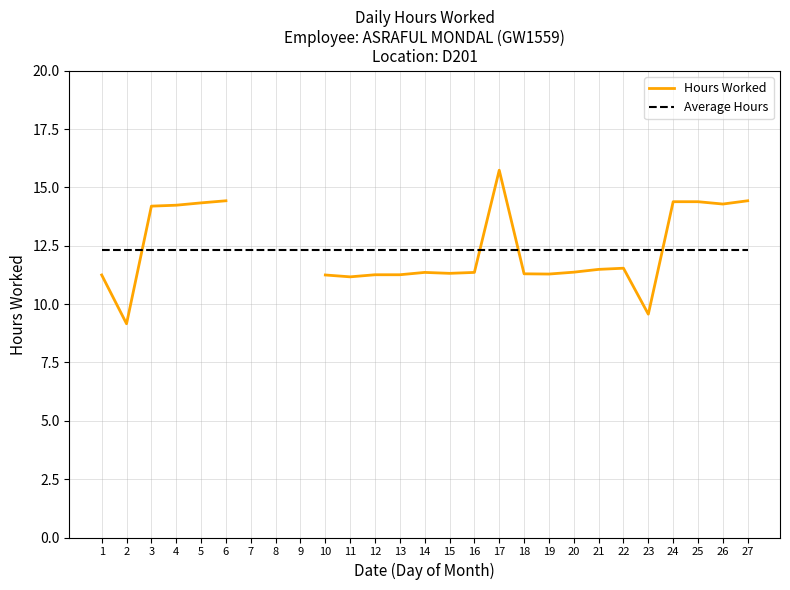

Which series changed the most between 9 and 19?

Average Hours